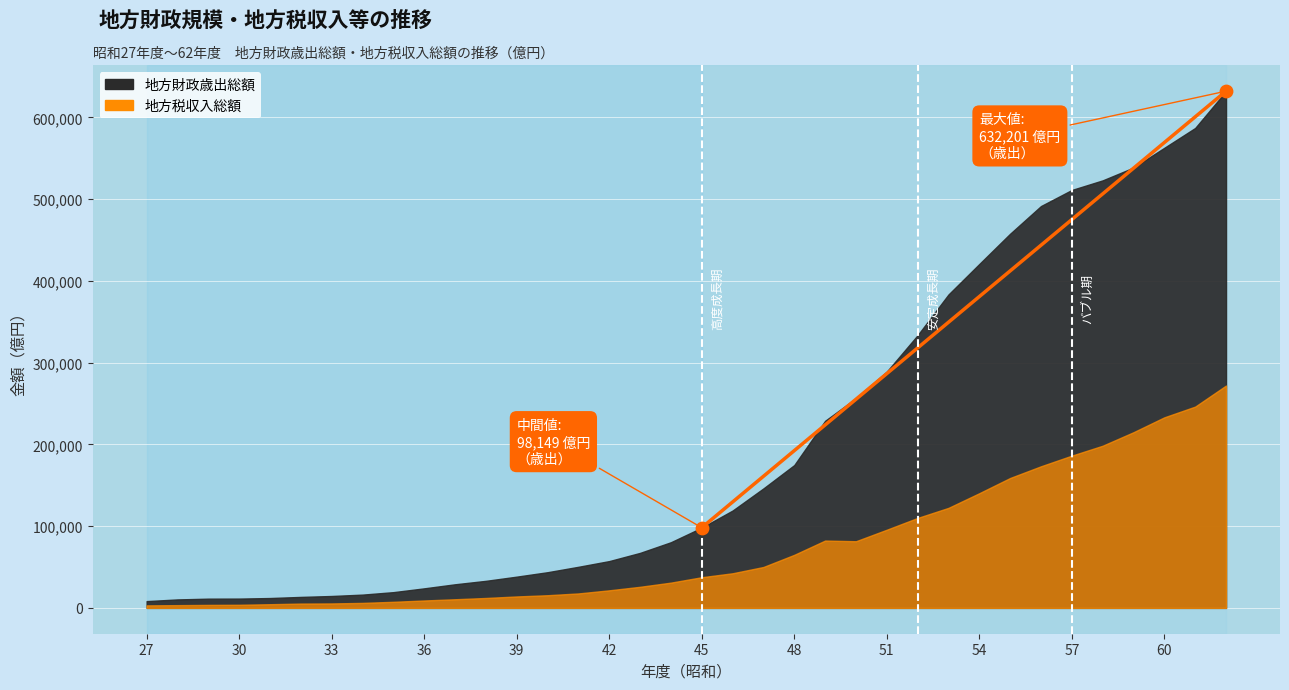

What is the range of Y values (max minus min)?

534052